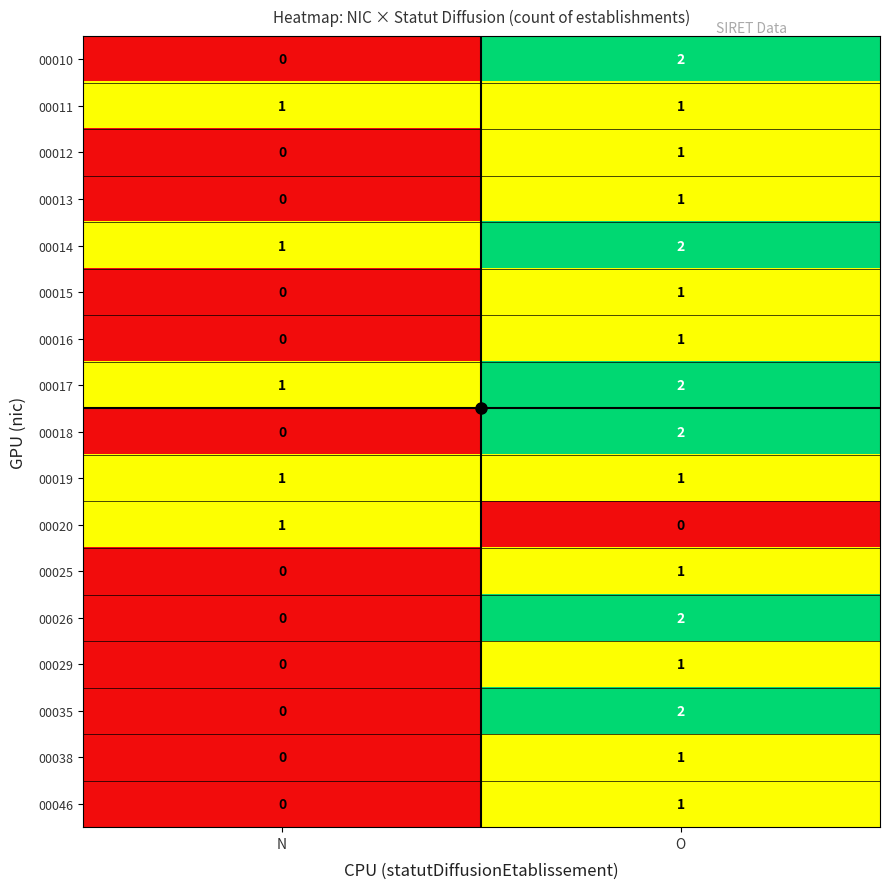

What is the total value across all series at N?

5